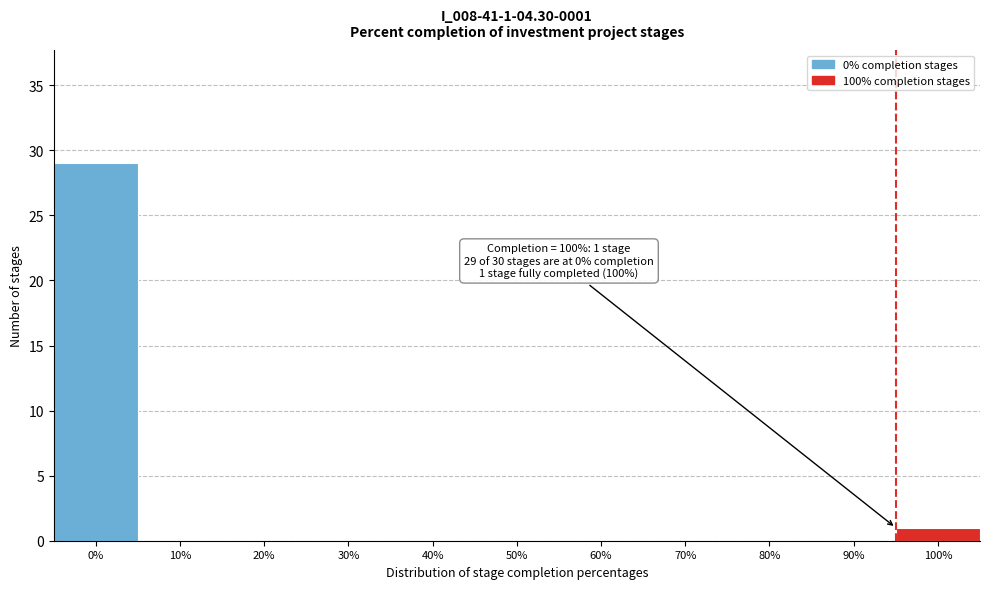

Reading right to left, what are all the values shown in this chart?

100%=1	90%=0	80%=0	70%=0	60%=0	50%=0	40%=0	30%=0	20%=0	10%=0	0%=29